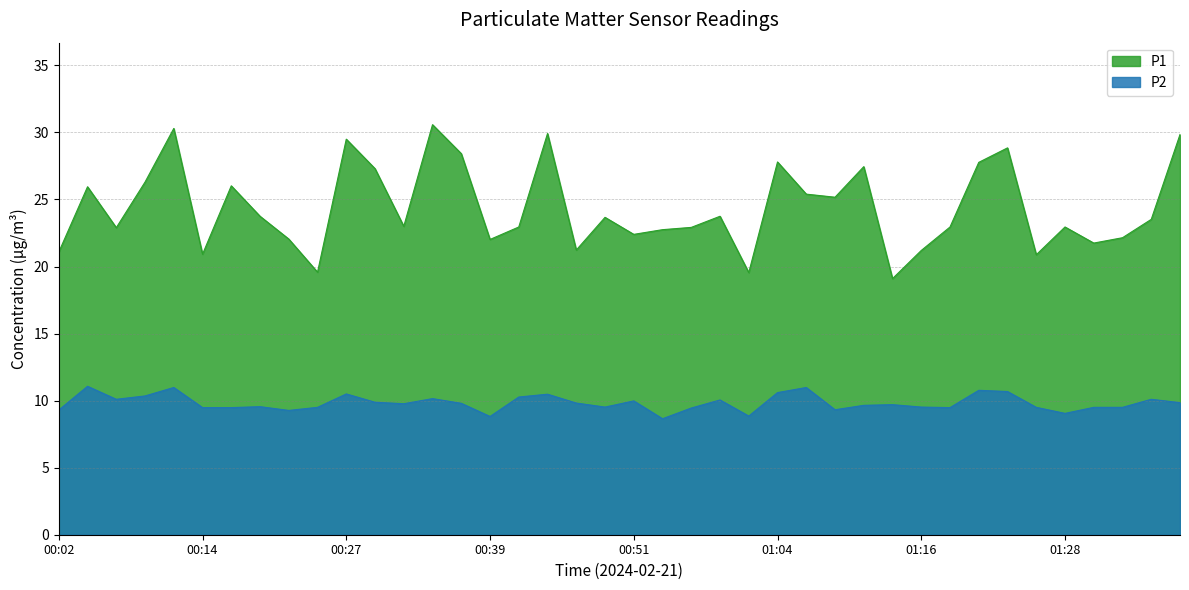

How many categories are shown in the chart?

40